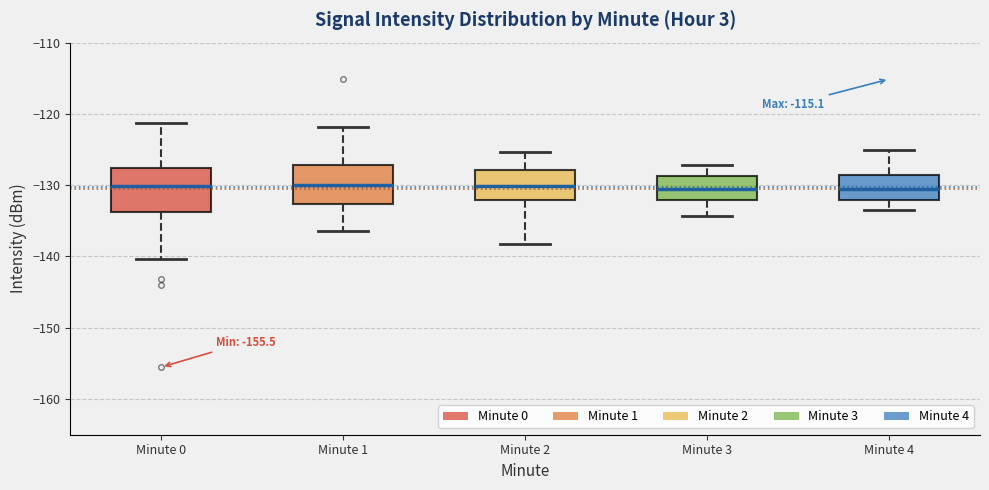

Where does the upper whisker of the box for Minute 3 end on the y-axis? The values are not printed on the chart, so give them approximately, as read against the axis.

-127